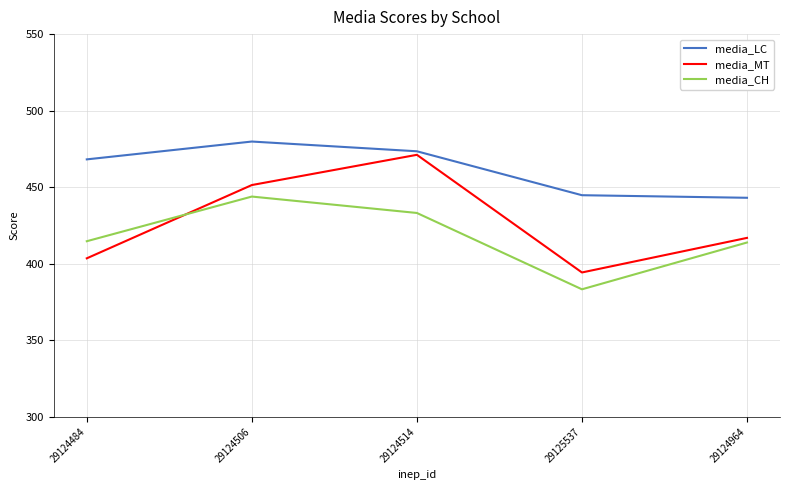

At which category does the chart reach its minimum across all series?

29125537